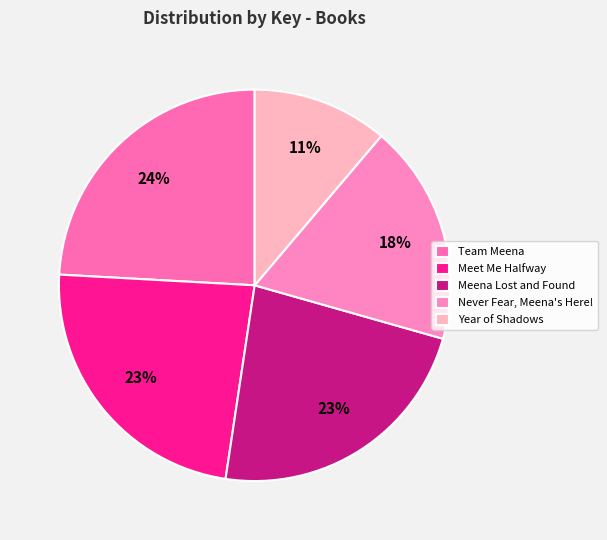

Count the number of slices in the pie.

5